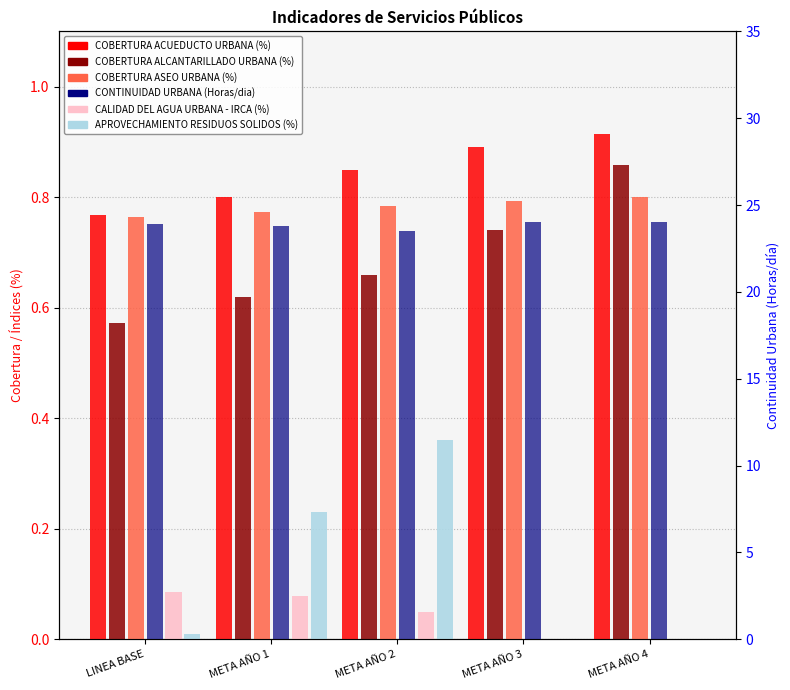

What is the label of the 5th bar from the left?

META AÑO 4